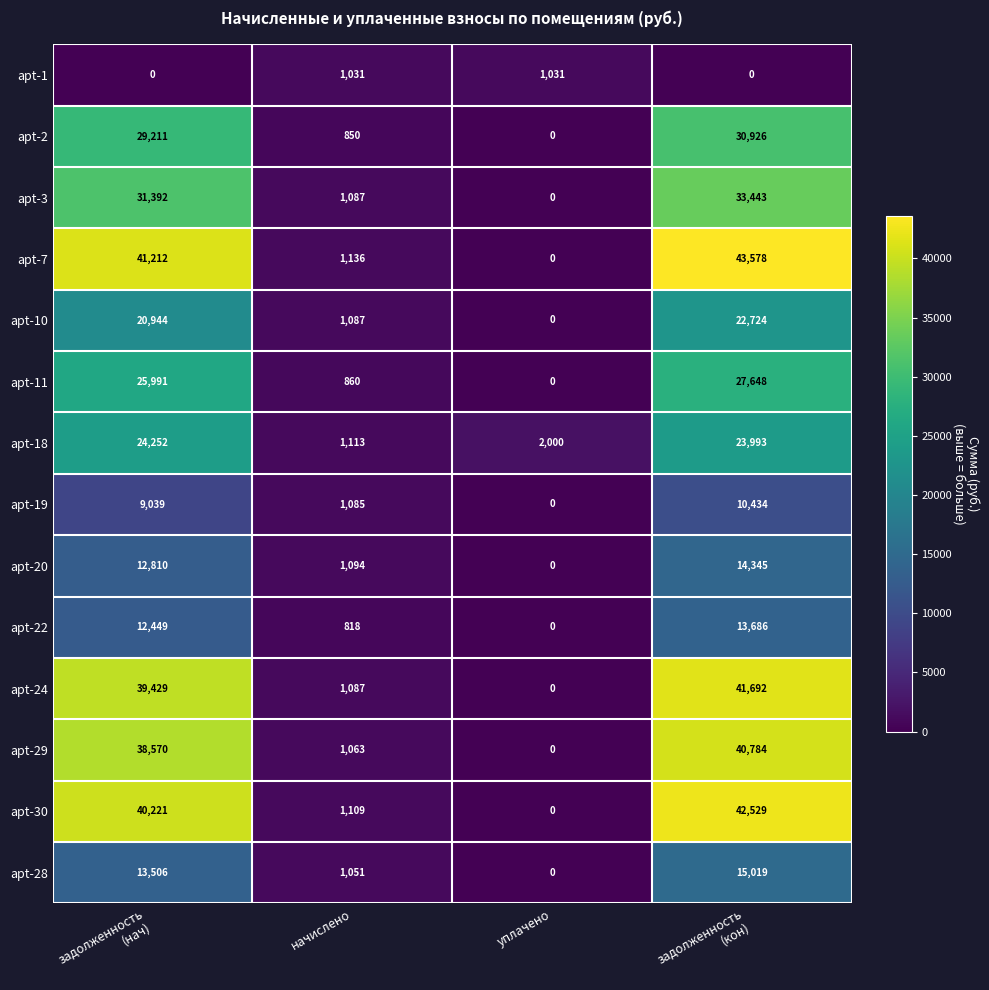

Which series has the widest spread of values?

apt-7